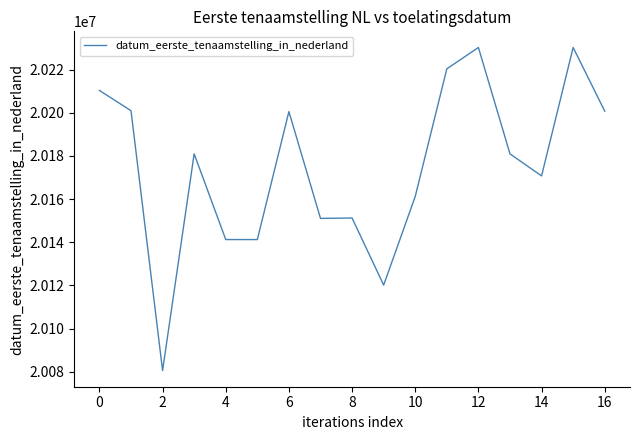

What is the difference between the maximum and minimum values?

149687